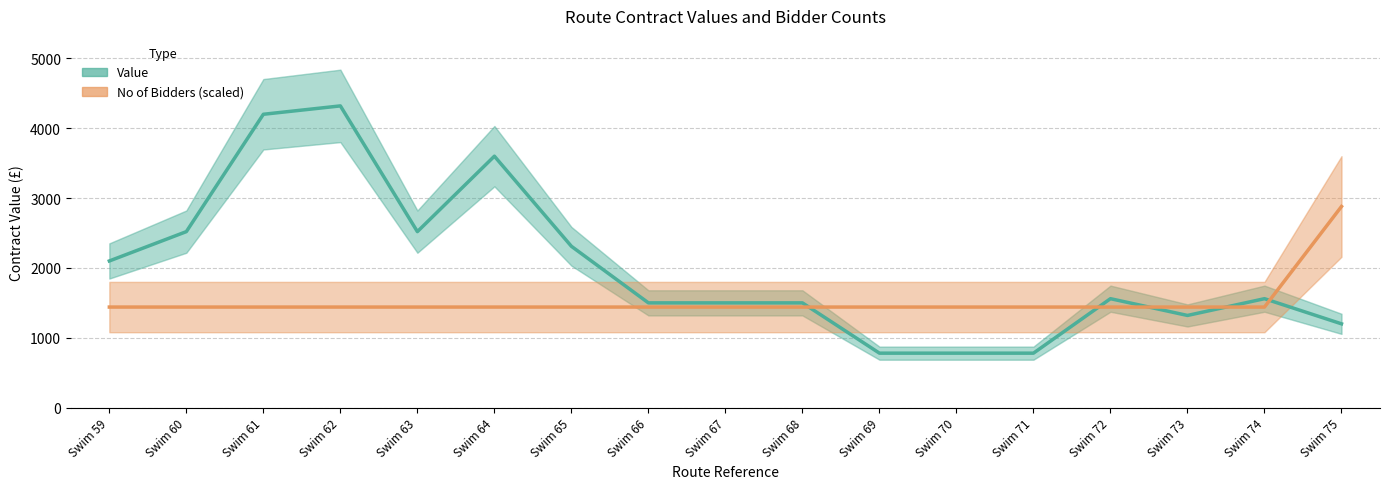

Which label corresponds to the smallest value in the chart?

Swim 69